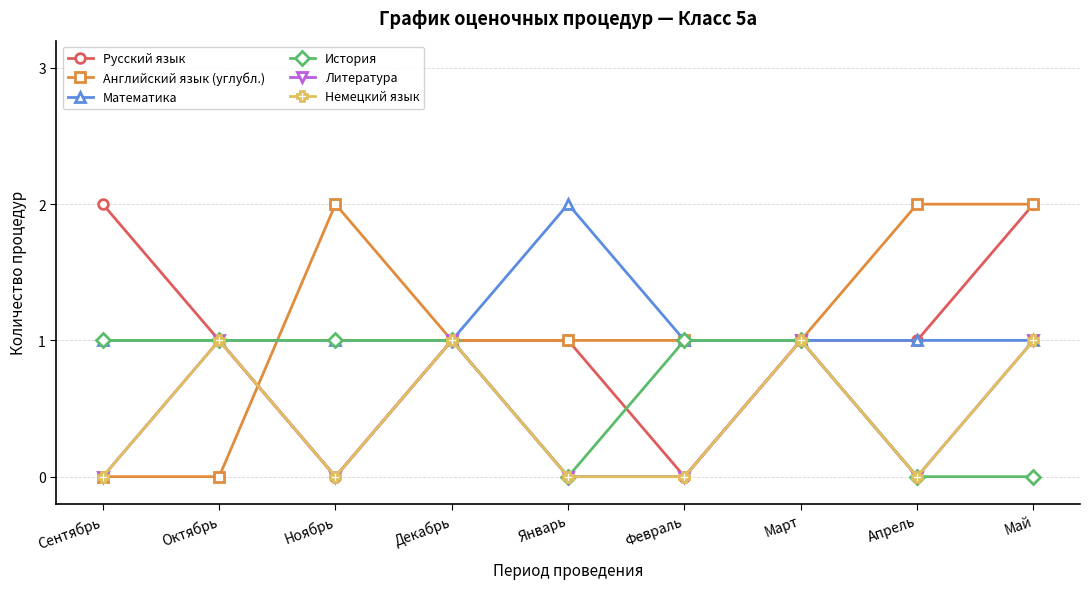

Does the chart have visible grid lines?

Yes